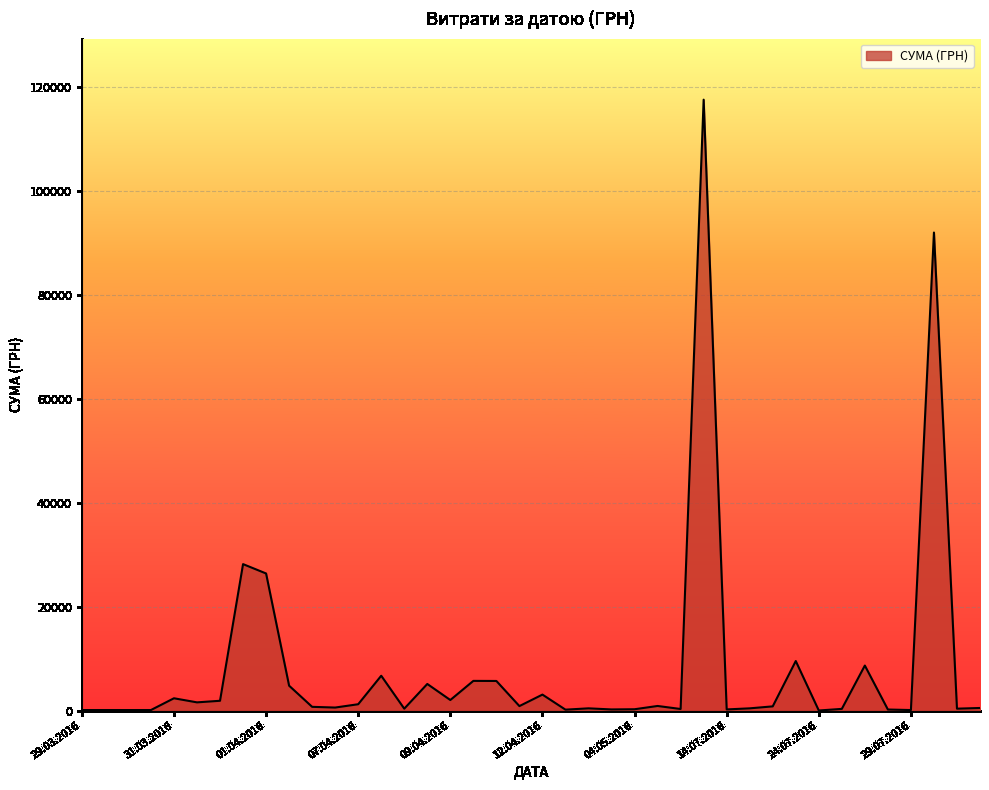

True or false: the data has more than 1 interior local peaks.

True